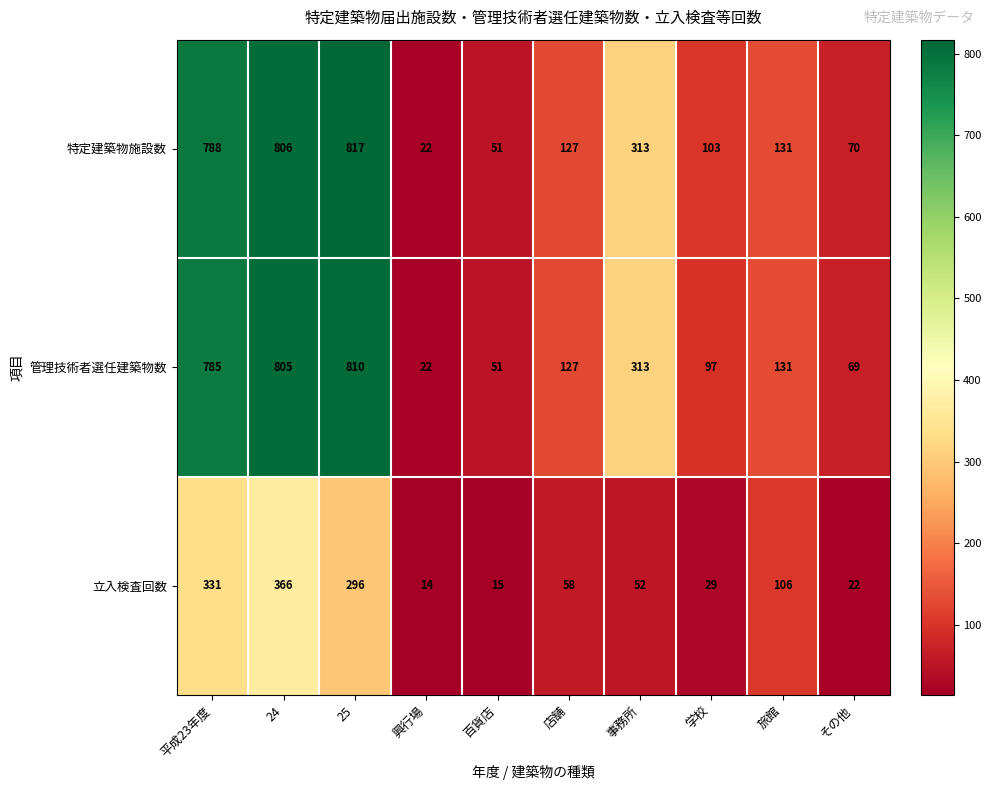

Reading left to right, transcribe all the data shown in this chart.

特定建築物施設数: 平成23年度=788	24=806	25=817	興行場=22	百貨店=51	店舗=127	事務所=313	学校=103	旅館=131	その他=70
管理技術者選任建築物数: 平成23年度=785	24=805	25=810	興行場=22	百貨店=51	店舗=127	事務所=313	学校=97	旅館=131	その他=69
立入検査回数: 平成23年度=331	24=366	25=296	興行場=14	百貨店=15	店舗=58	事務所=52	学校=29	旅館=106	その他=22